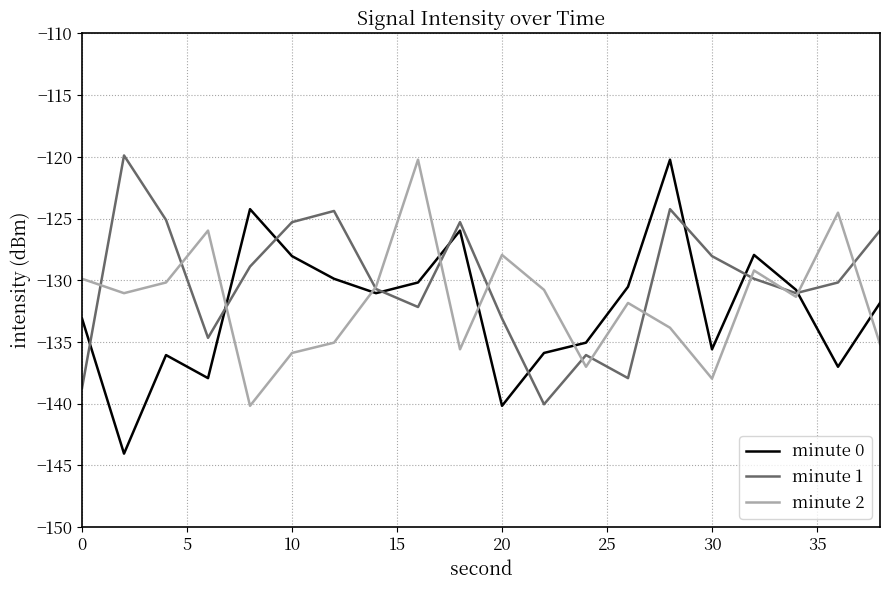

Which series has the largest total across all categories?

minute 1